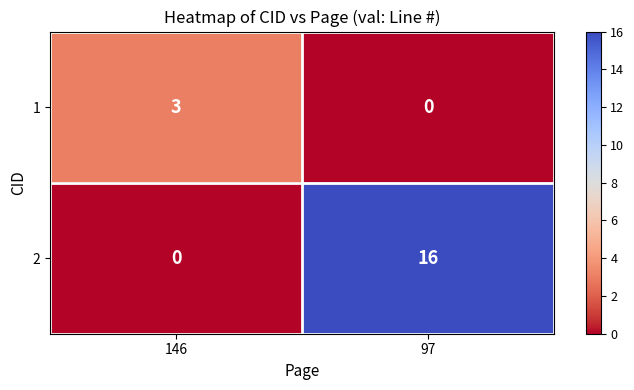

Which category has the lowest value in the 1 series?

97